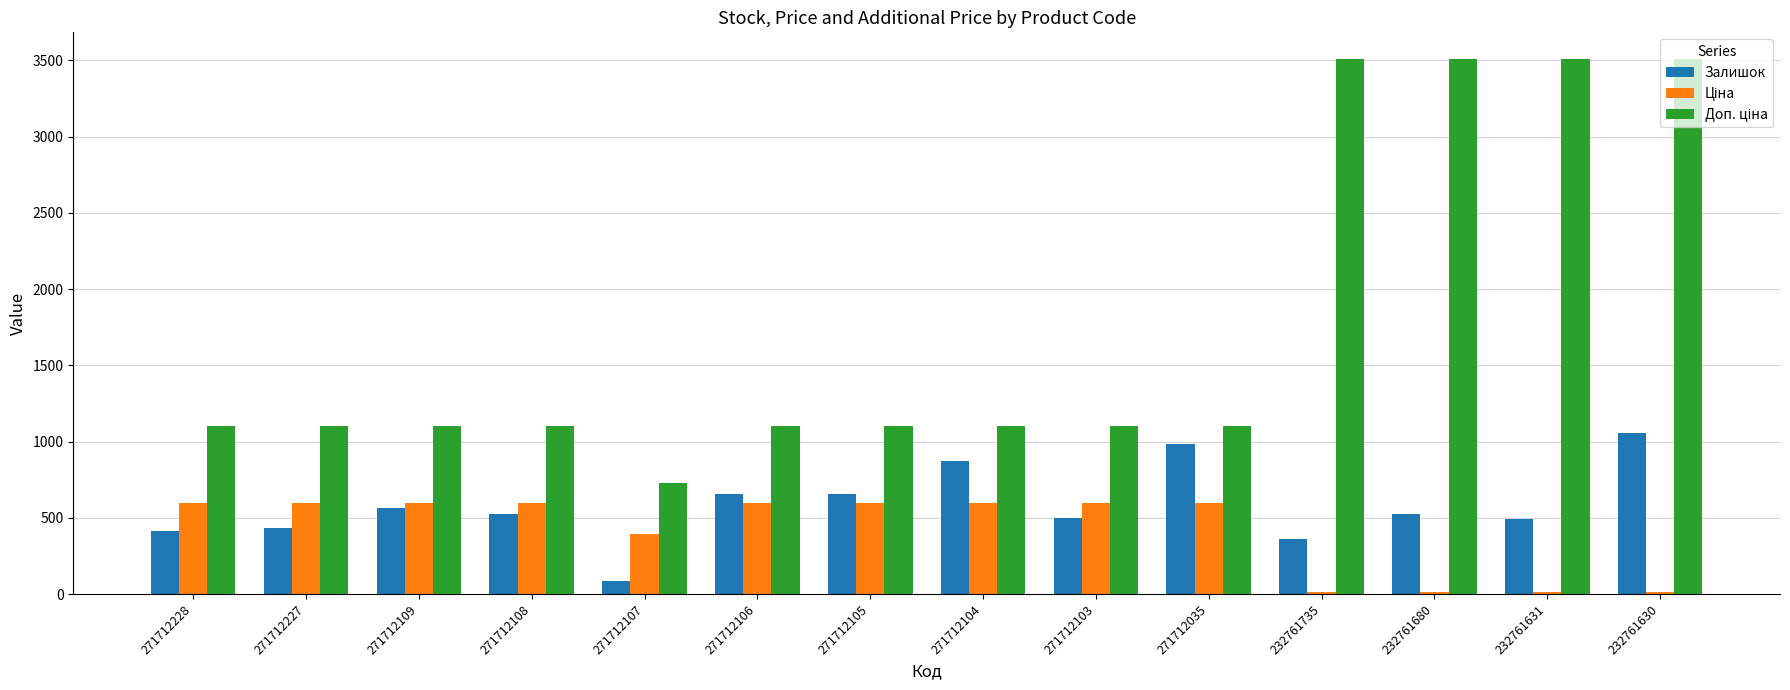

At which label does Залишок reach its minimum?

271712107